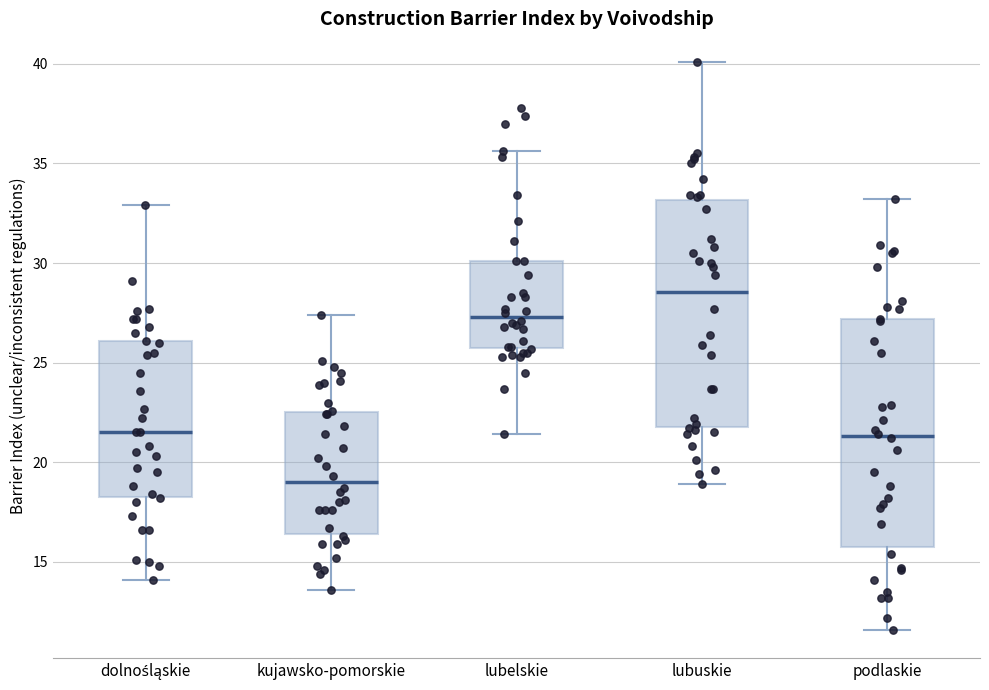

Which box has the lowest median line?

kujawsko-pomorskie